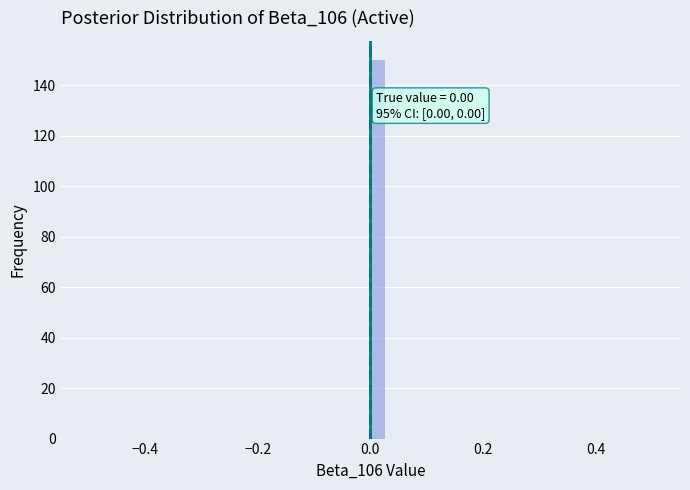

Around what value on the x-axis is the tallest bar? Give the approximate position of its centre, as read against the axis.

0.02